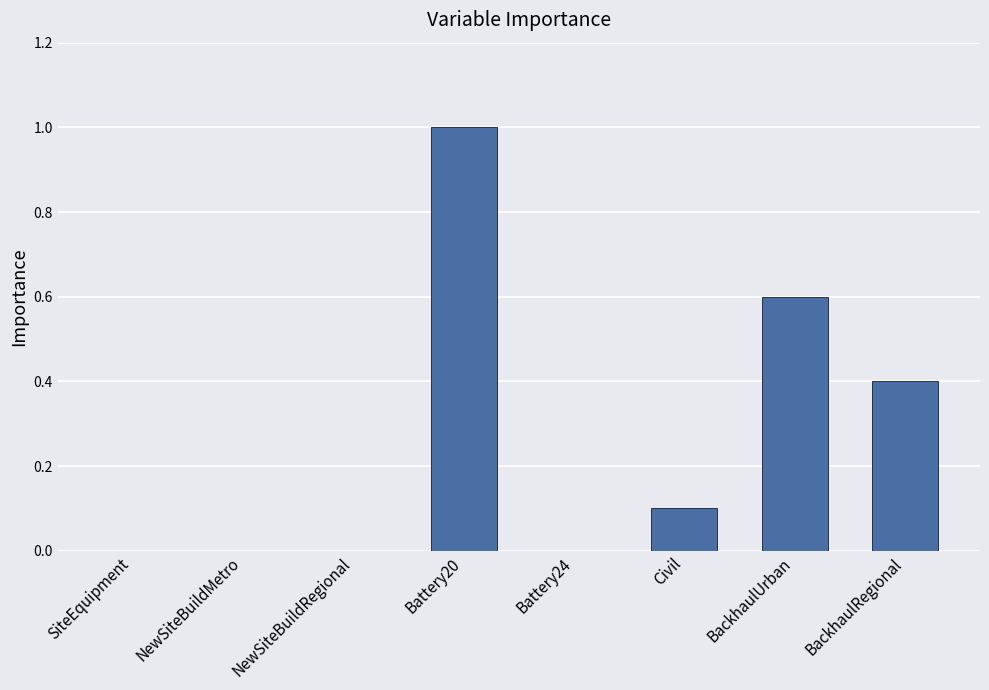

Count the number of data series in this chart.

1